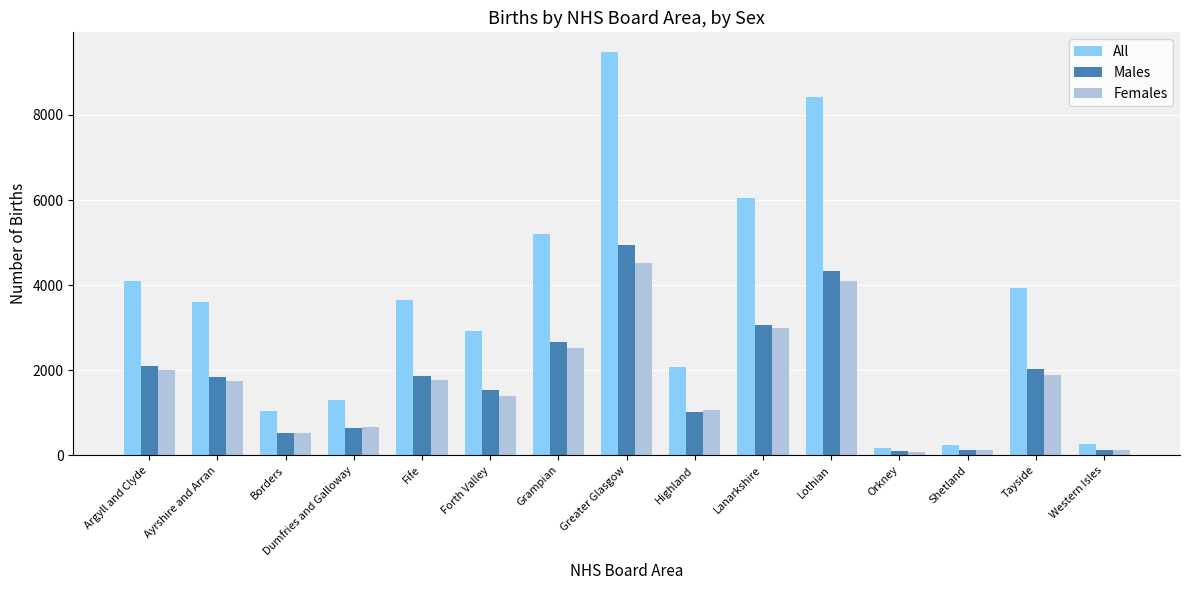

What is the total value across all series at Grampian?

10390